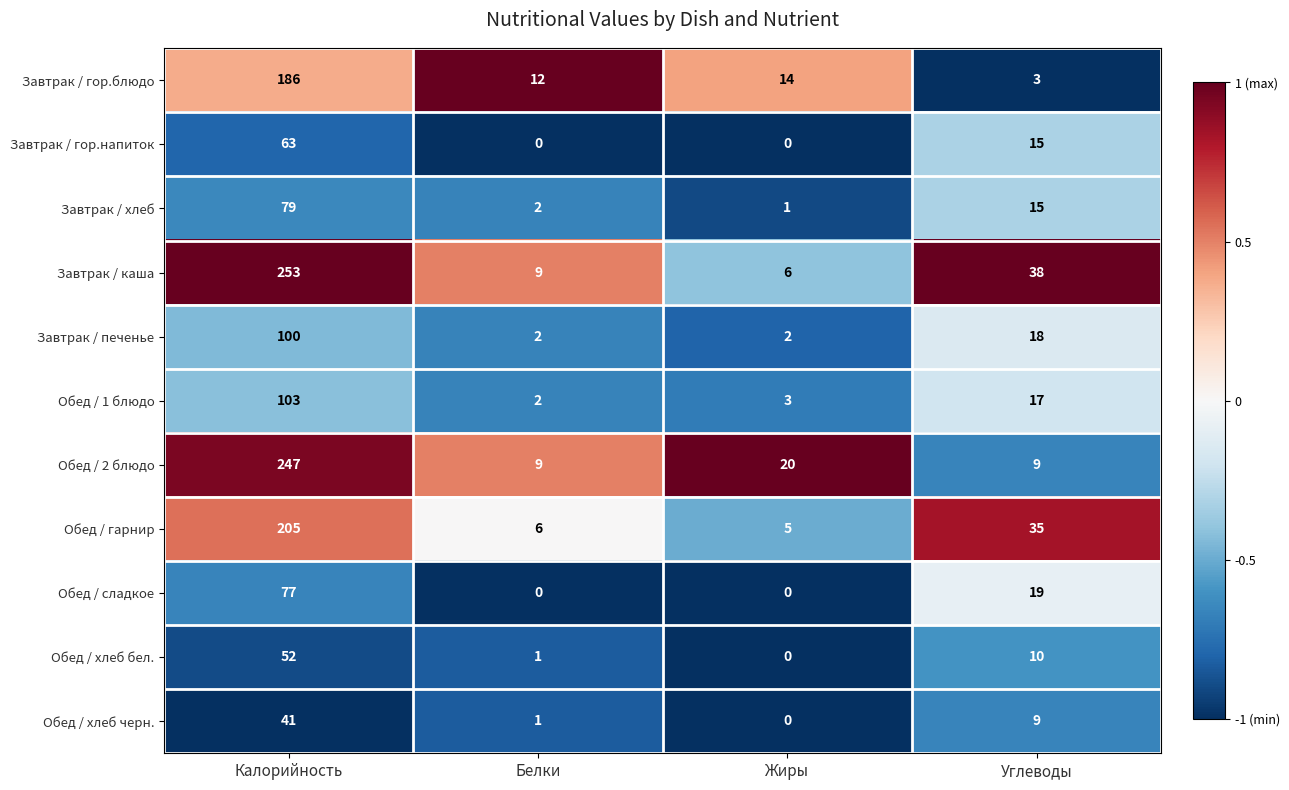

At which label is Обед / хлеб бел. closest to 26?

Углеводы